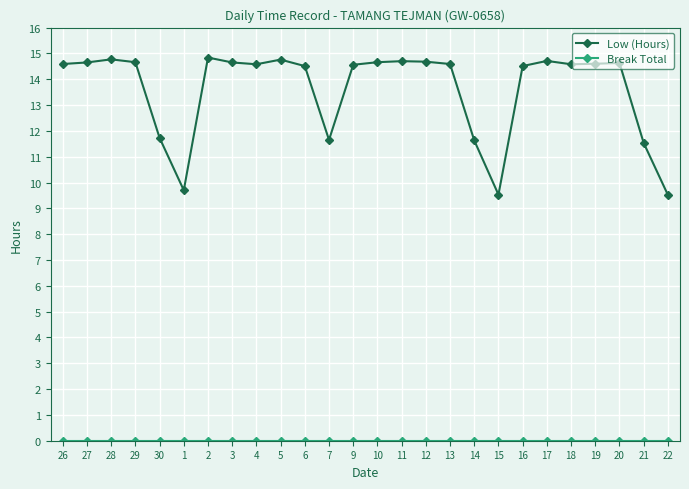

True or false: Low (Hours) has more than 2 interior local peaks.

True